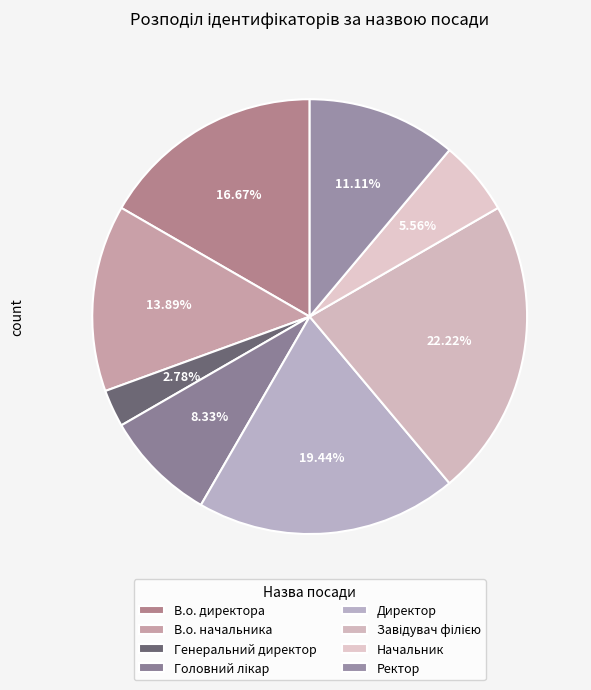

What is the ratio of the value at Ректор to the value at Директор?

0.6